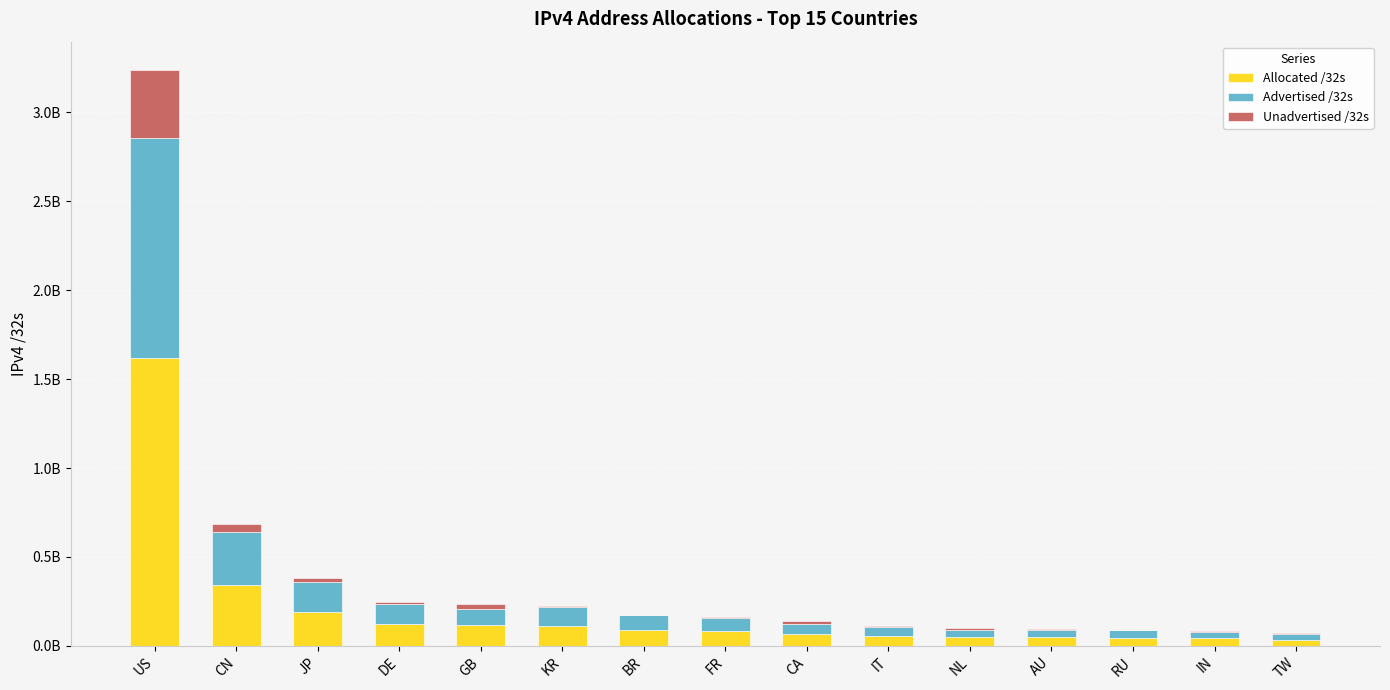

What are all the series names shown in the legend?

Allocated /32s, Advertised /32s, Unadvertised /32s